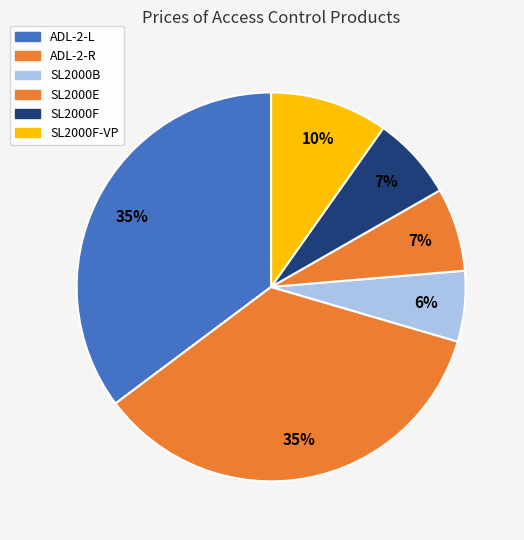

Is there any slice that represents more than half of the pie?

No